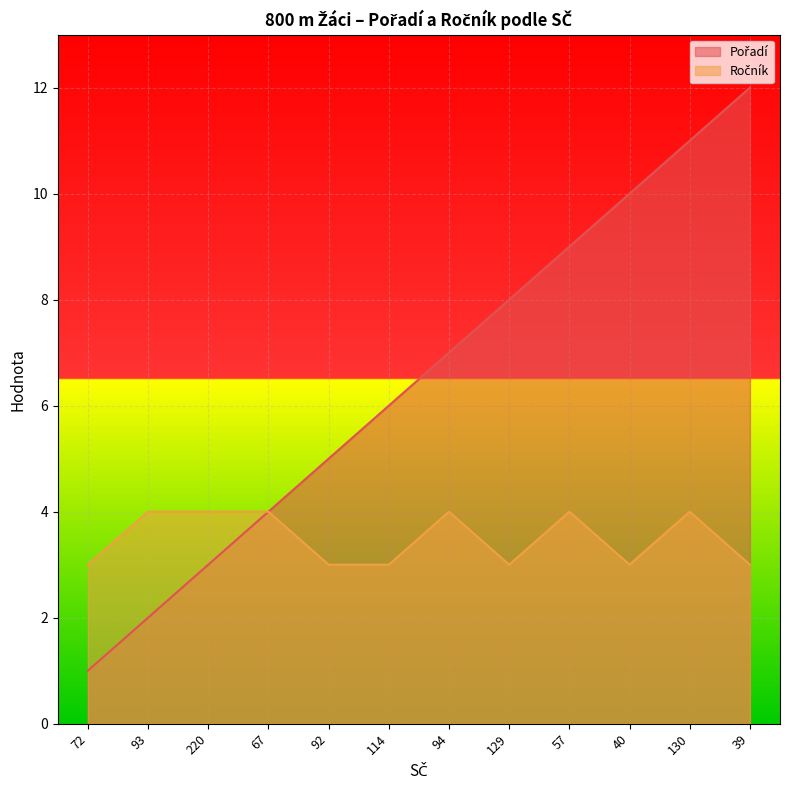

What is the label of the 11th point from the right?

93